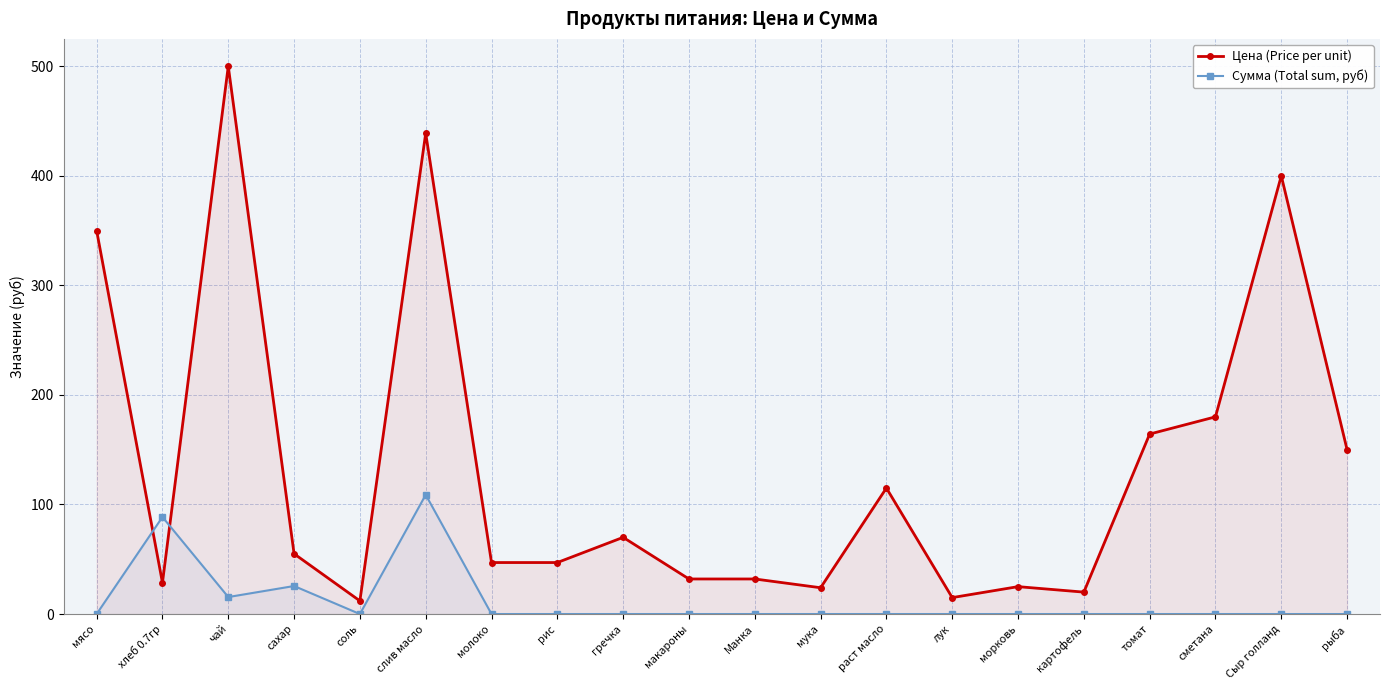

What is the average value of the Цена (Price per unit) series?

135.3